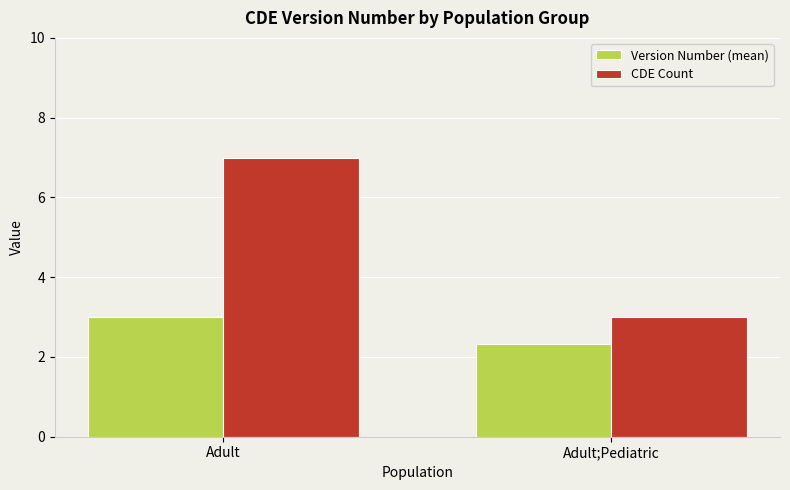

At which category is the sum across all series the highest?

Adult